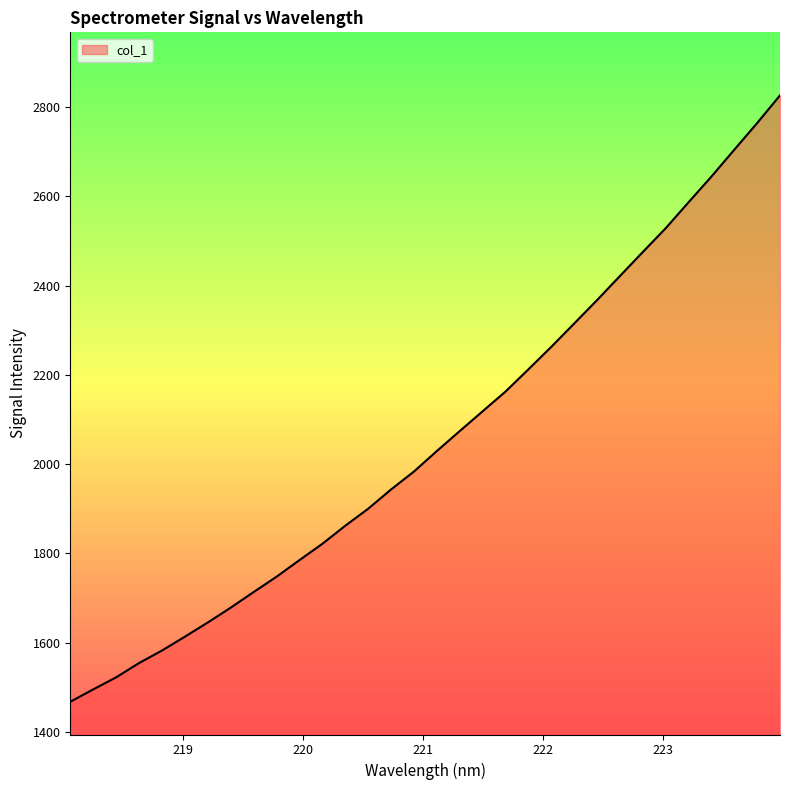

What is the maximum value shown in the chart?

2826.2